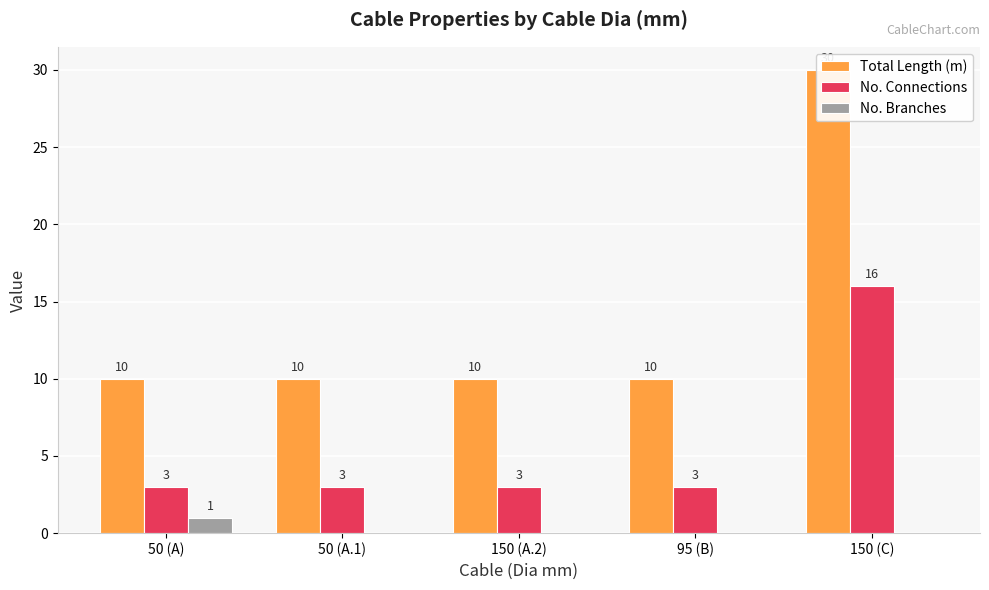

What is the difference between the maximum and minimum values in the Total Length (m) series?

20